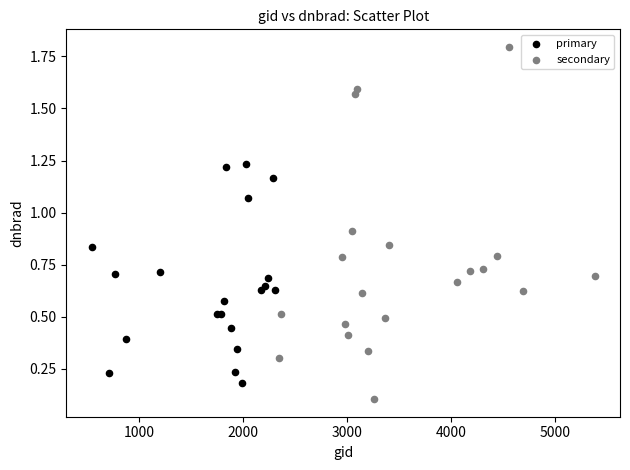

Which series has the widest spread of Y values?

secondary